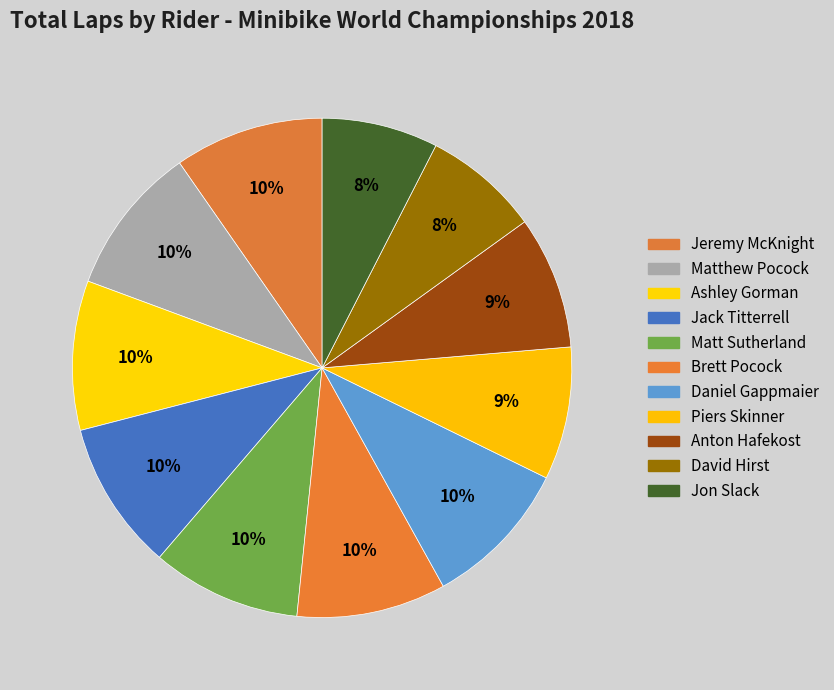

Is there a majority slice in this chart?

No